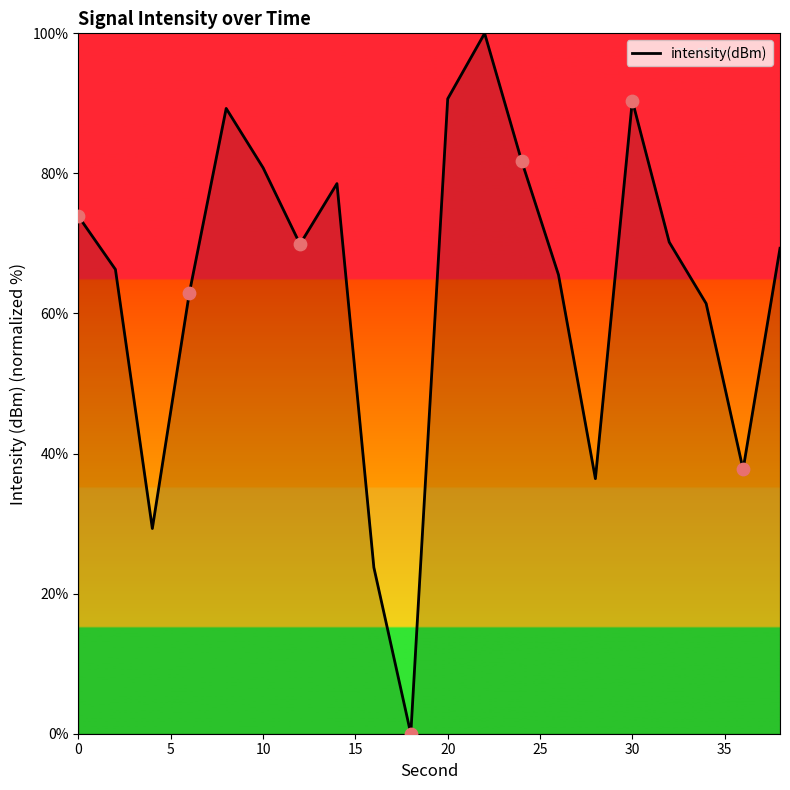

What is the difference between the maximum and minimum values?

100.0